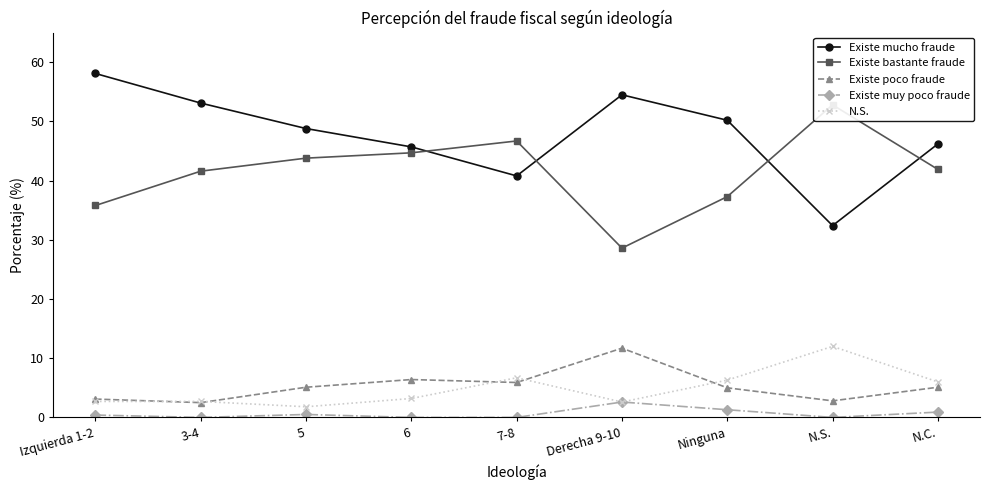

What is the greatest value displayed?

58.1